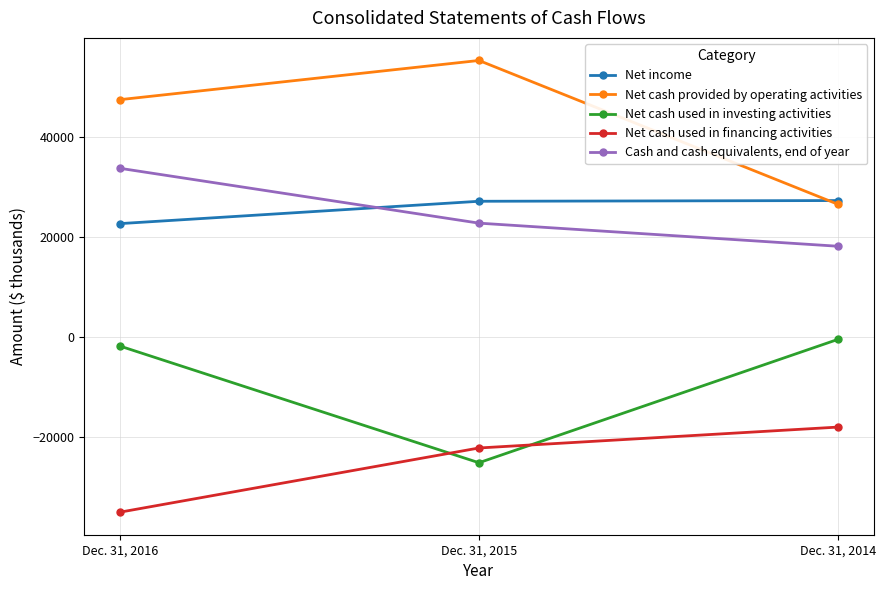

The Cash and cash equivalents, end of year series shows 22740 at Dec. 31, 2015. True or false?

True